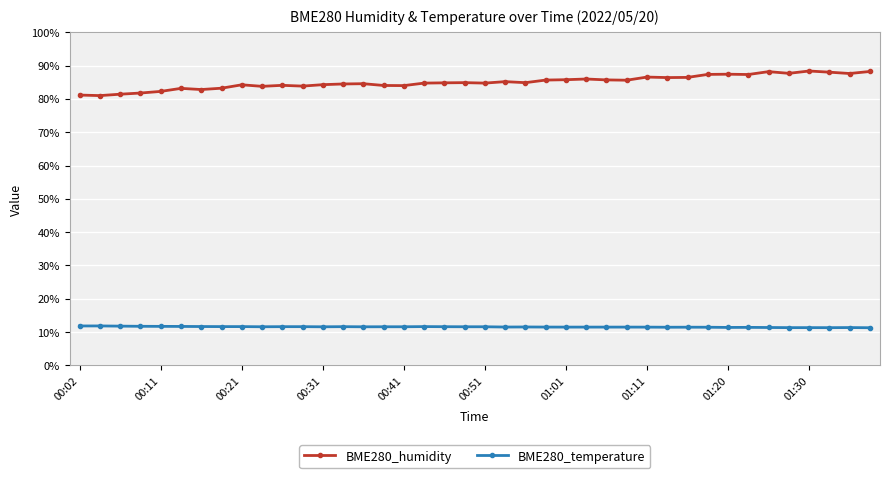

Rank the series by their maximum value, from highest to lowest.

BME280_humidity, BME280_temperature